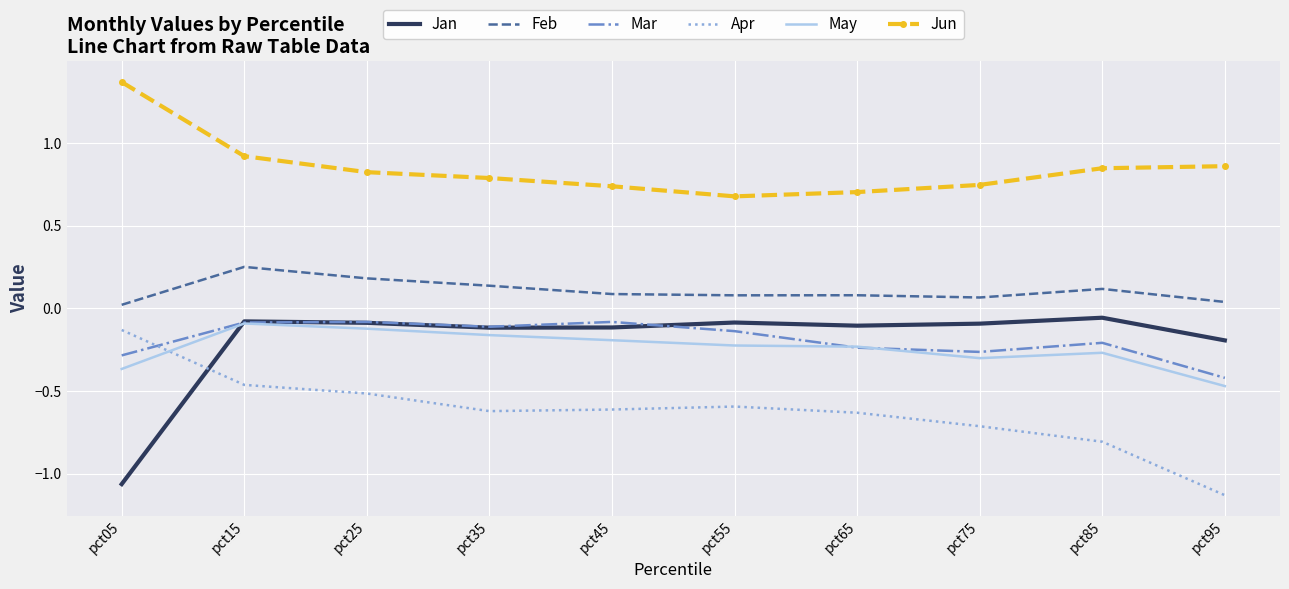

What is the difference between the highest and lowest values at pct25?

1.3